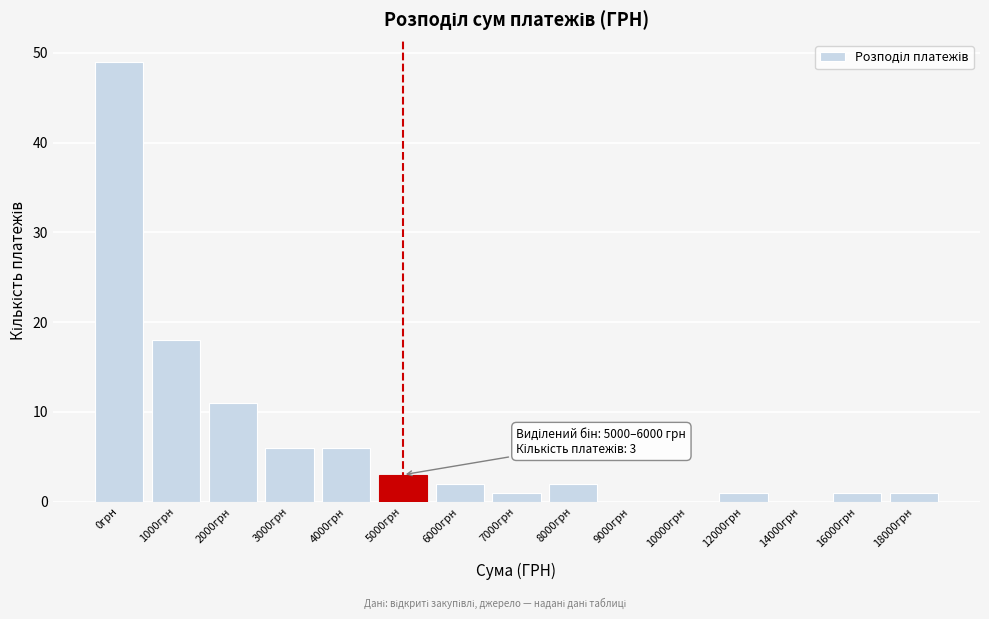

Reading left to right, list all the values displayed in this chart.

0грн=49	1000грн=18	2000грн=11	3000грн=6	4000грн=6	5000грн=3	6000грн=2	7000грн=1	8000грн=2	9000грн=0	10000грн=0	12000грн=1	14000грн=0	16000грн=1	18000грн=1